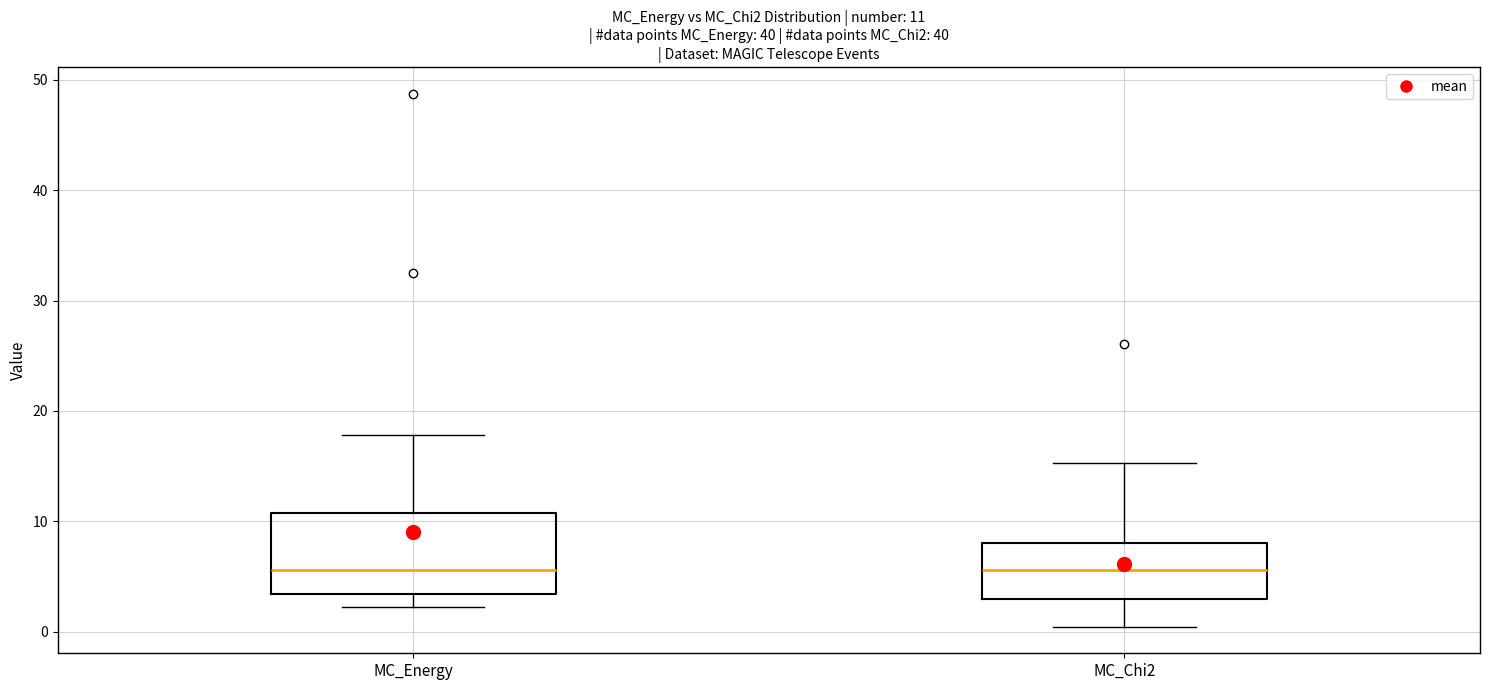

Comparing the boxes themselves (not the whiskers), which one is the tallest?

MC_Energy